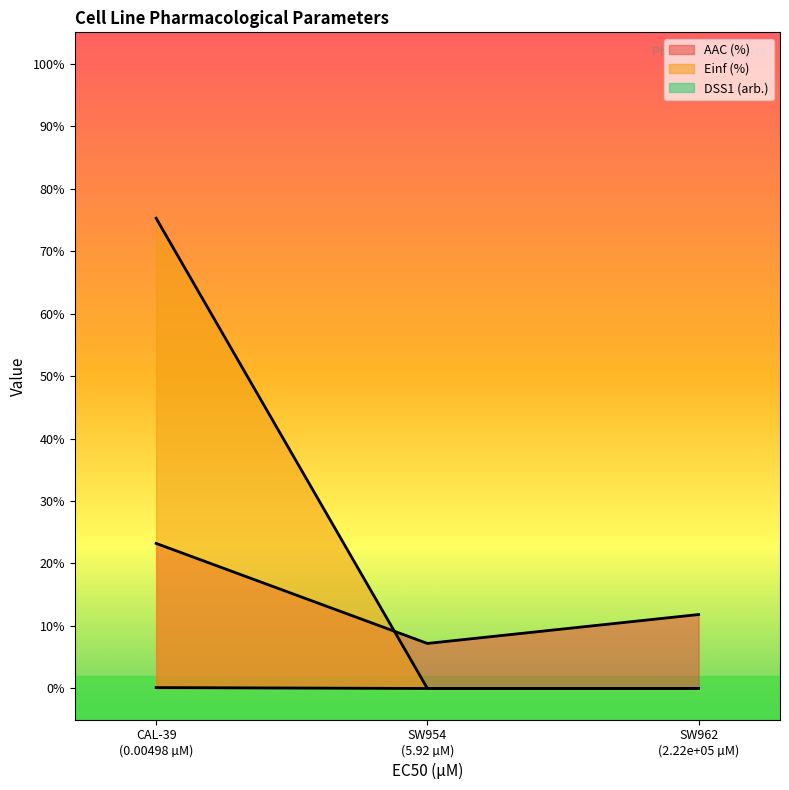

Between CAL-39 (0.00498 µM) and SW954 (5.92 µM), which is larger?

CAL-39 (0.00498 µM)